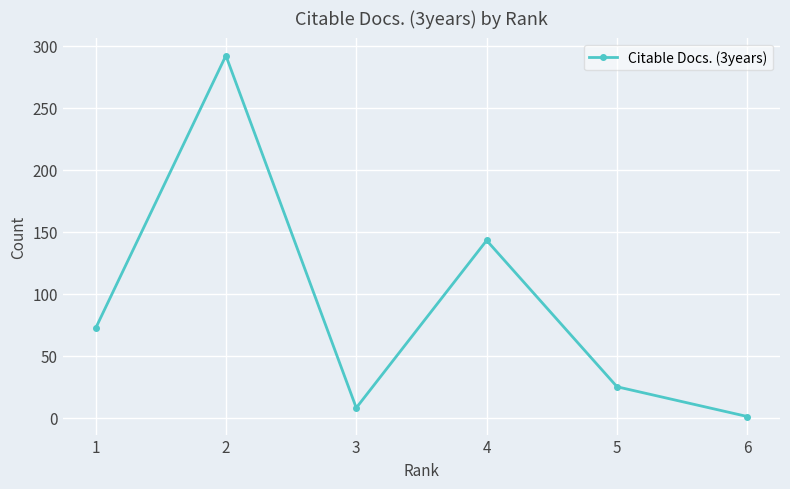

How many lines are shown in the chart?

1